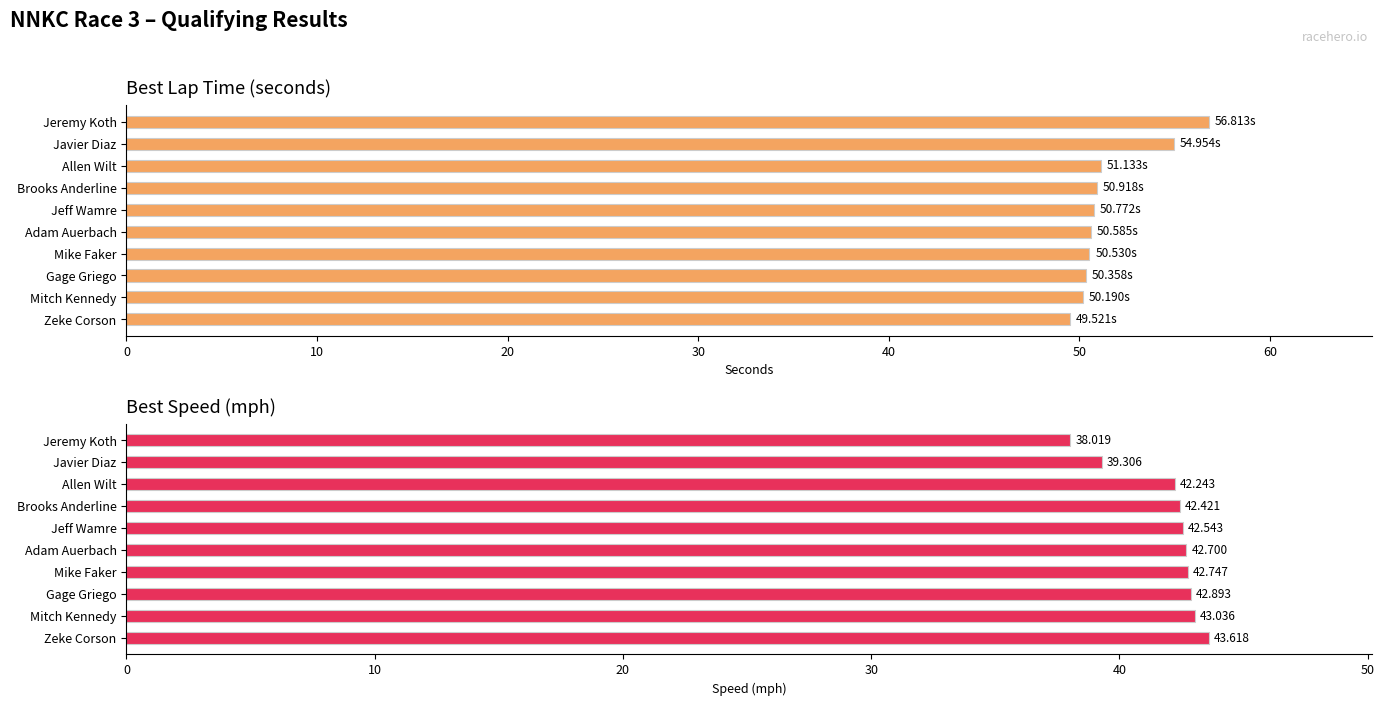

Which series changed the most between Zeke Corson and Jeff Wamre?

Best Lap time